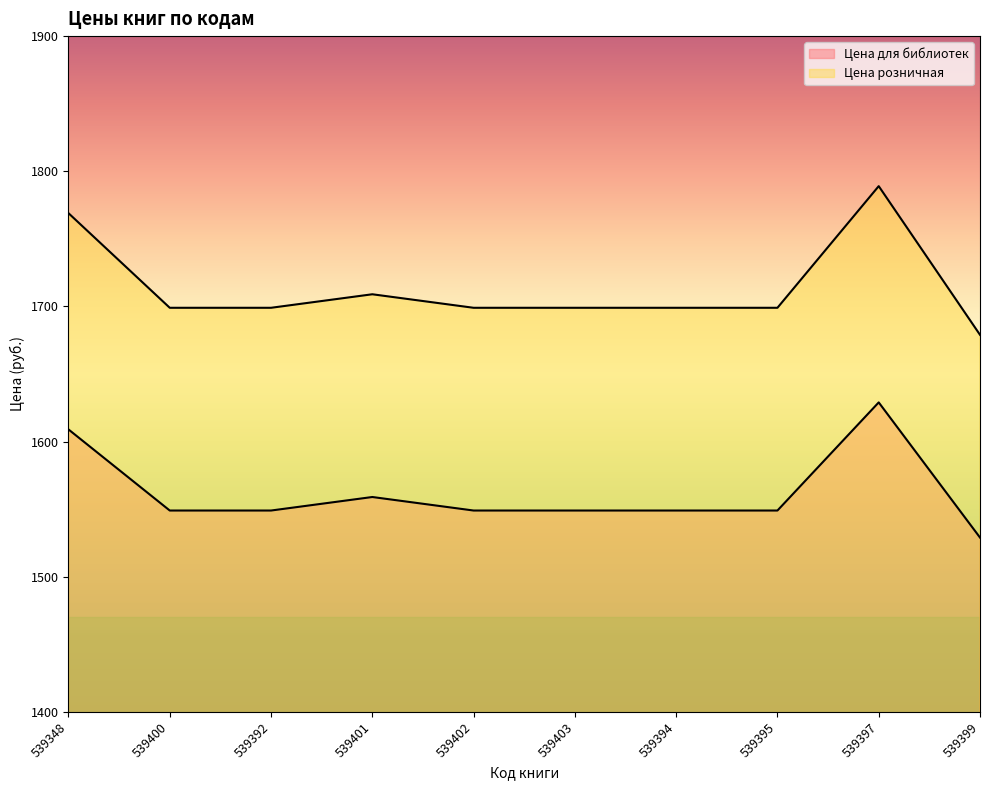

Reading left to right, transcribe all the data shown in this chart.

Цена для библиотек: 539348=1609	539400=1549	539392=1549	539401=1559	539402=1549	539403=1549	539394=1549	539395=1549	539397=1629	539399=1529
Цена розничная: 539348=1769	539400=1699	539392=1699	539401=1709	539402=1699	539403=1699	539394=1699	539395=1699	539397=1789	539399=1679